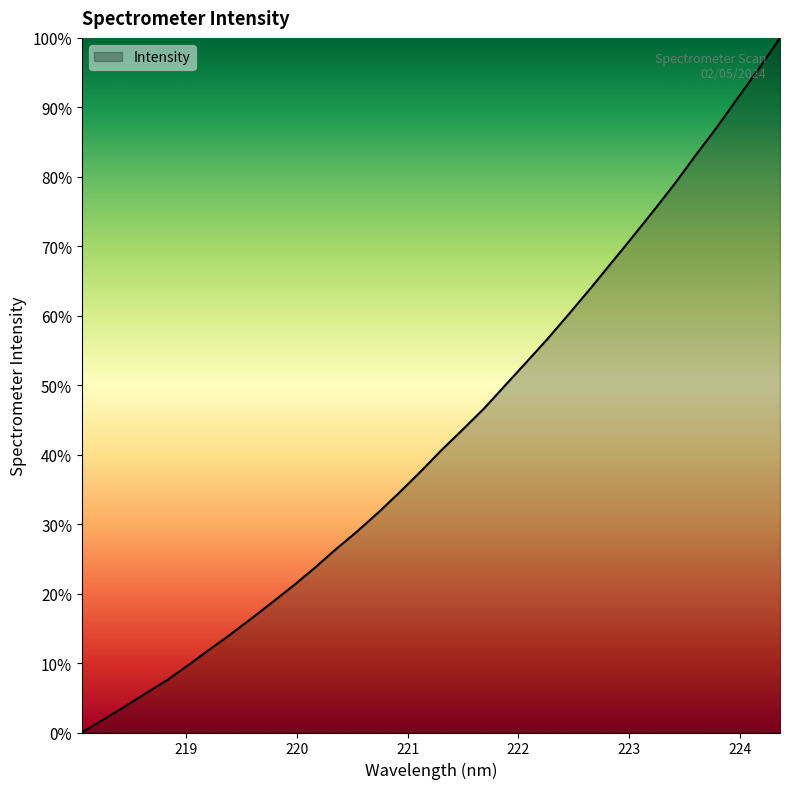

What is the greatest value displayed?

100.0